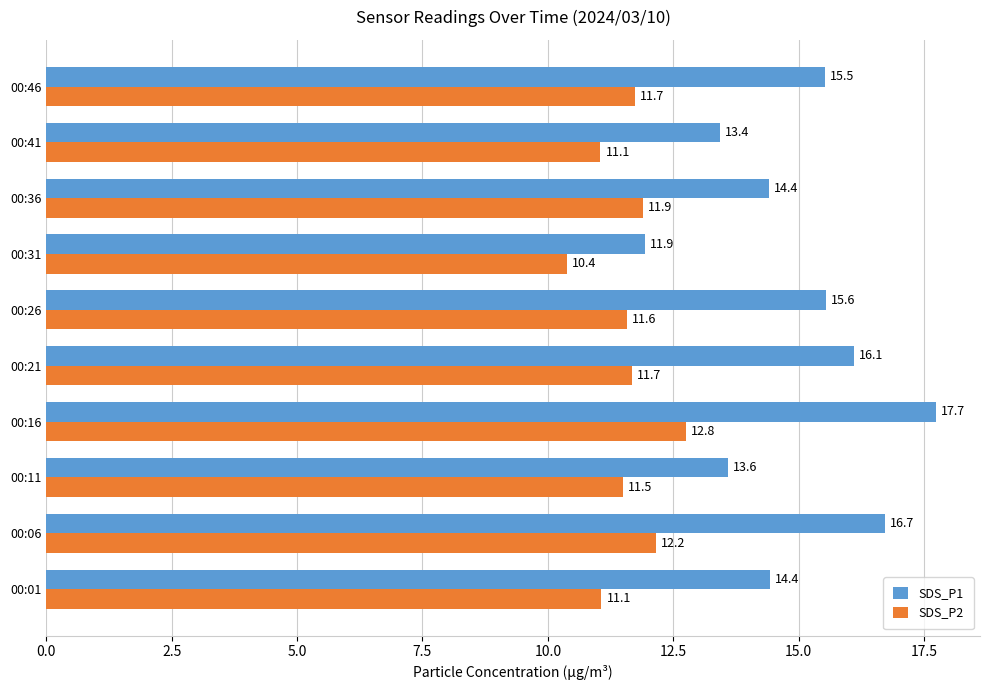

What is the highest value of the SDS_P1 series?

17.7